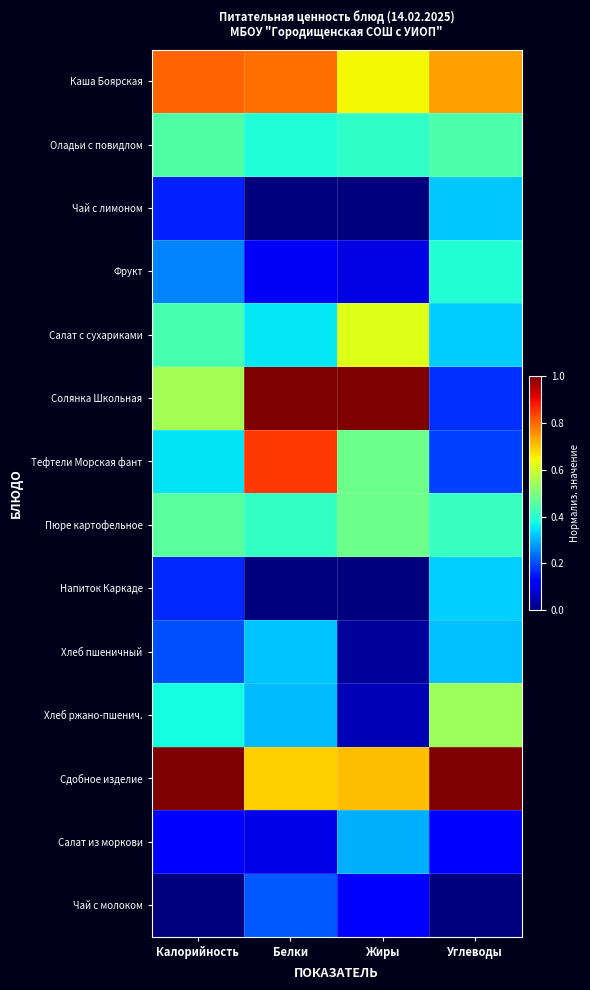

Reading left to right, what are all the values shown in this chart?

Каша Боярская: Калорийность=0.8	Белки=0.8	Жиры=0.6	Углеводы=0.7
Оладьи с повидлом: Калорийность=0.4	Белки=0.4	Жиры=0.4	Углеводы=0.4
Чай с лимоном: Калорийность=0.2	Белки=0.0	Жиры=0.0	Углеводы=0.3
Фрукт: Калорийность=0.3	Белки=0.1	Жиры=0.1	Углеводы=0.4
Салат с сухариками: Калорийность=0.4	Белки=0.4	Жиры=0.6	Углеводы=0.3
Солянка Школьная: Калорийность=0.6	Белки=1.0	Жиры=1.0	Углеводы=0.2
Тефтели Морская фант: Калорийность=0.3	Белки=0.8	Жиры=0.5	Углеводы=0.2
Пюре картофельное: Калорийность=0.5	Белки=0.4	Жиры=0.5	Углеводы=0.4
Напиток Каркаде: Калорийность=0.2	Белки=0.0	Жиры=0.0	Углеводы=0.3
Хлеб пшеничный: Калорийность=0.2	Белки=0.3	Жиры=0.0	Углеводы=0.3
Хлеб ржано-пшенич.: Калорийность=0.4	Белки=0.3	Жиры=0.0	Углеводы=0.5
Сдобное изделие: Калорийность=1.0	Белки=0.7	Жиры=0.7	Углеводы=1.0
Салат из моркови: Калорийность=0.1	Белки=0.1	Жиры=0.3	Углеводы=0.1
Чай с молоком: Калорийность=0.0	Белки=0.2	Жиры=0.1	Углеводы=0.0